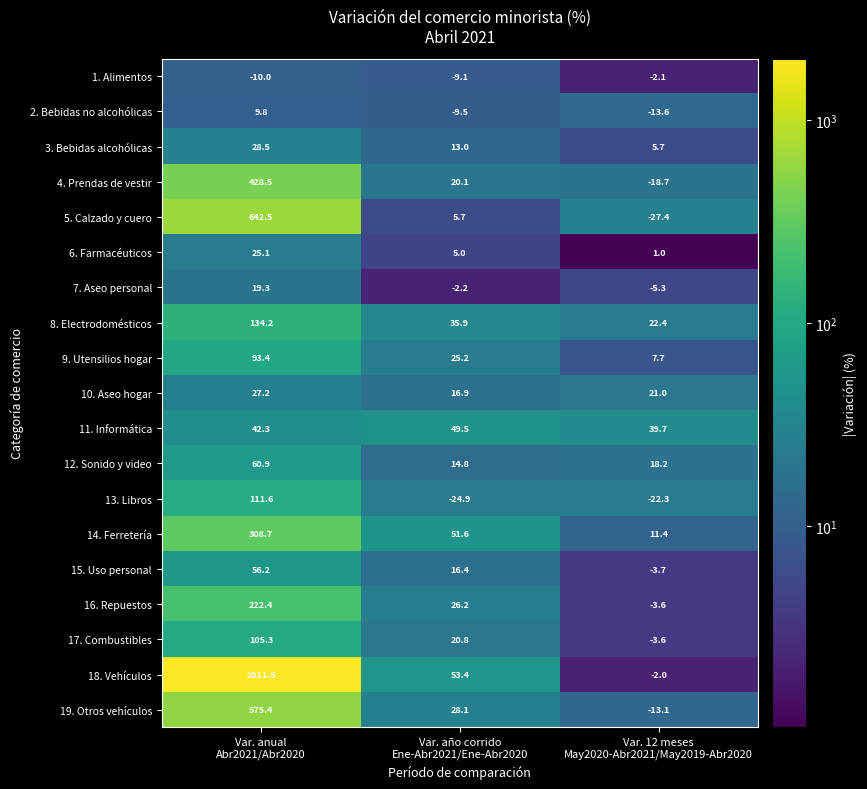

What is the sum of all 15. Uso personal values?

68.9